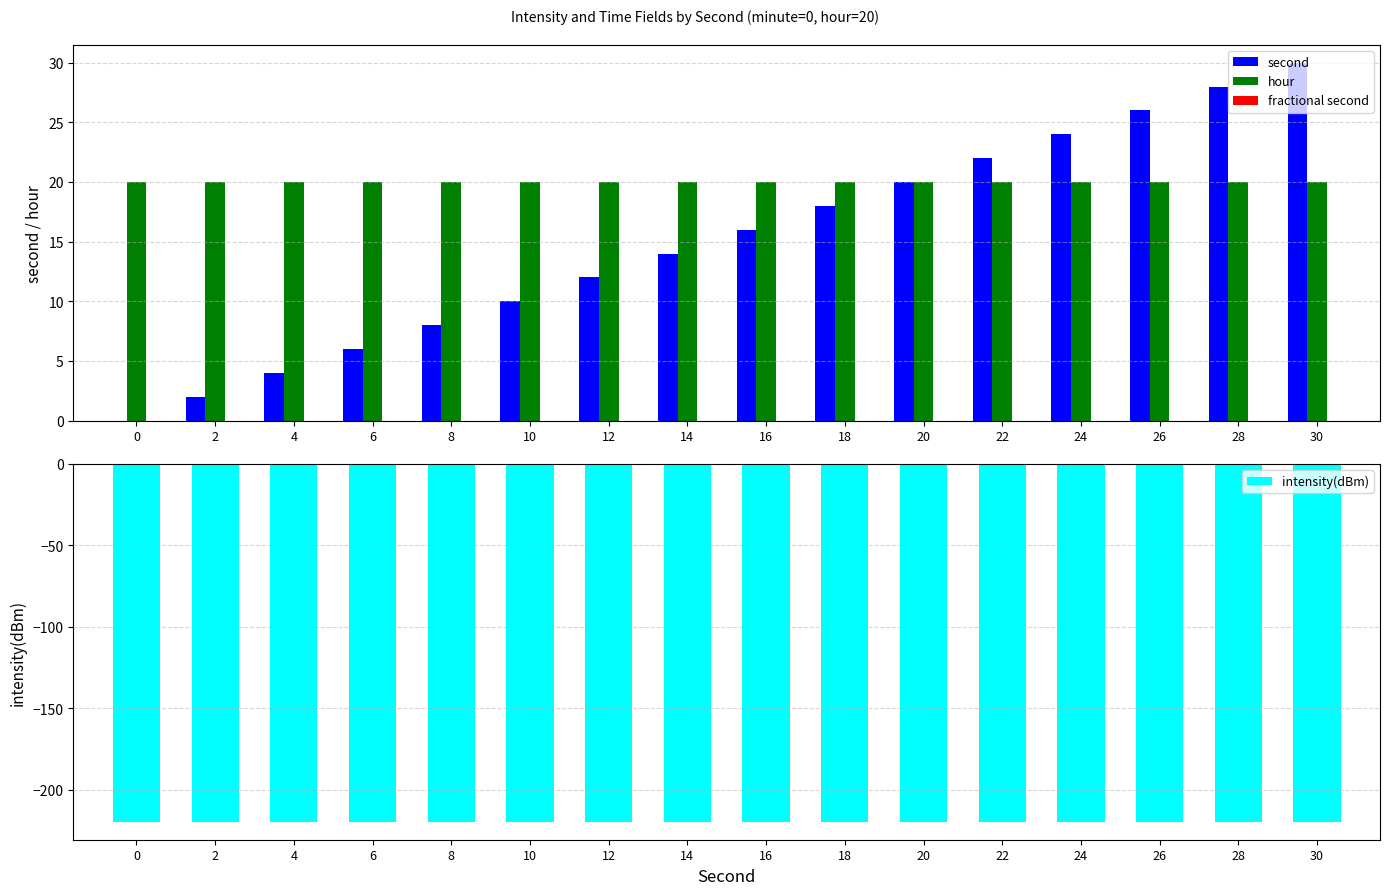

Which category has the highest value across all series?

30